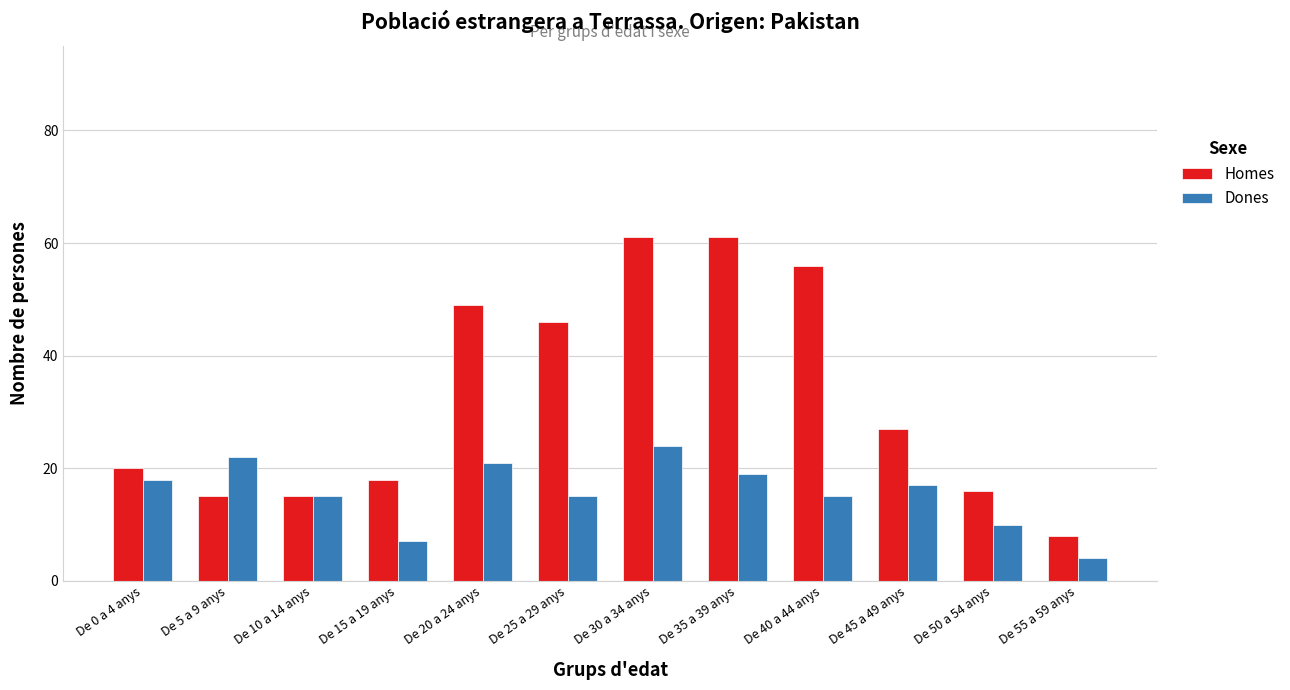

What is the greatest value displayed?

61